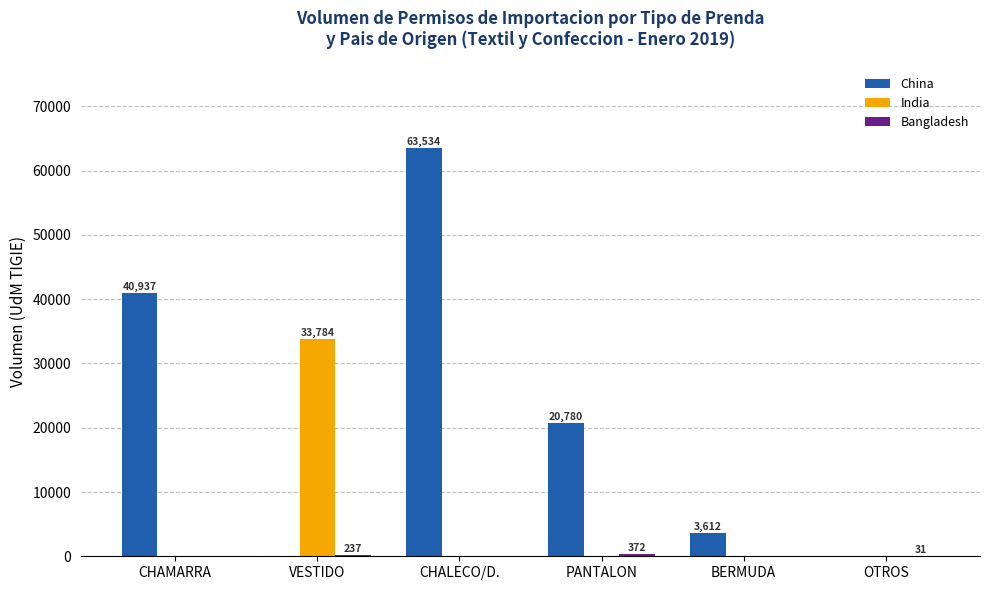

At which category is the sum across all series the highest?

CHALECO/D.